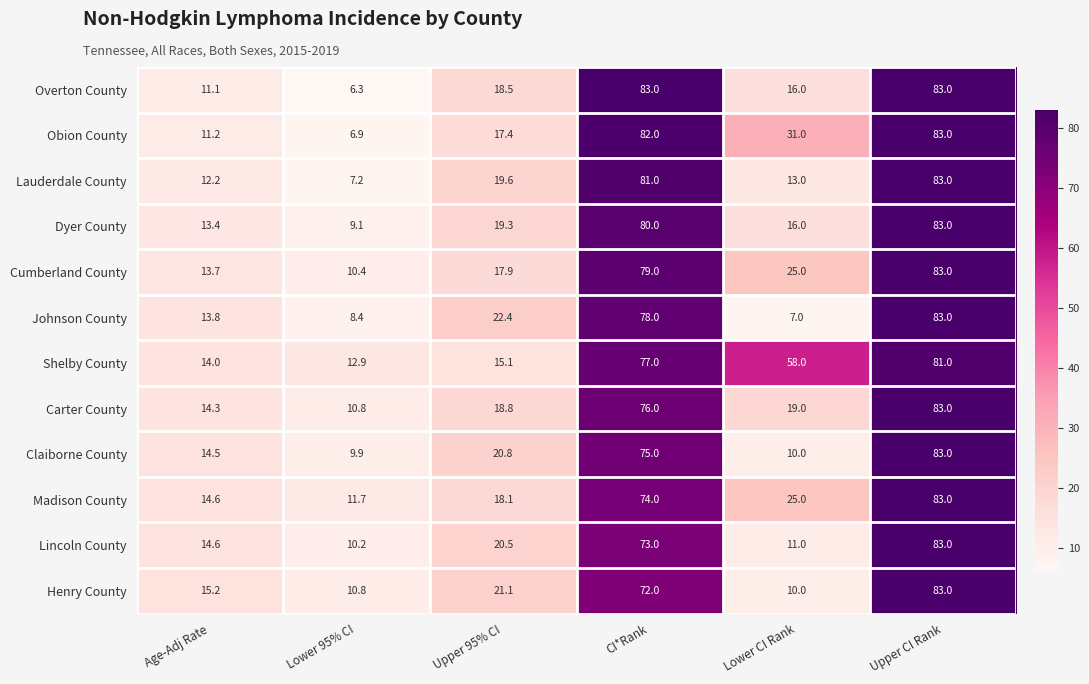

What is the approximate value of Carter County at Upper 95% CI?

18.8